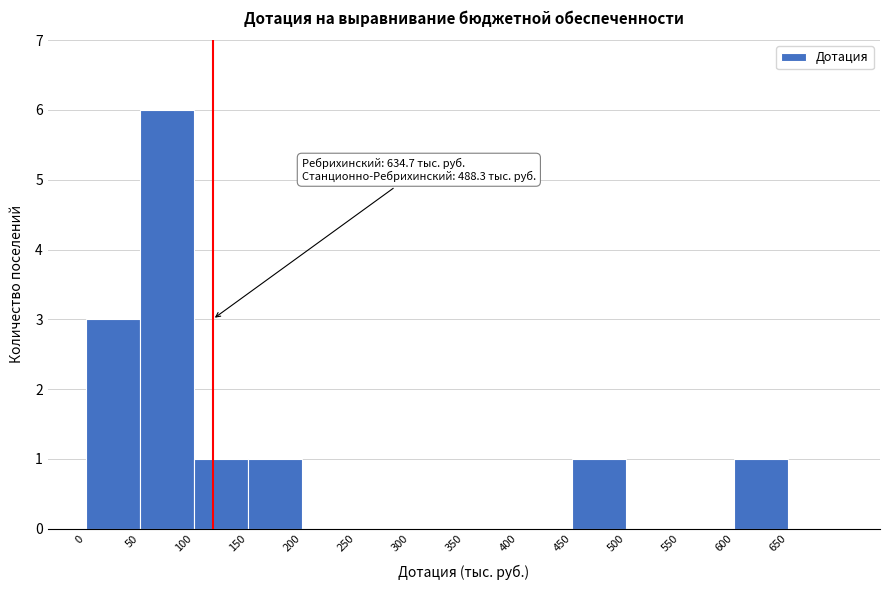

Which range on the x-axis has the tallest bar?

50 to 100